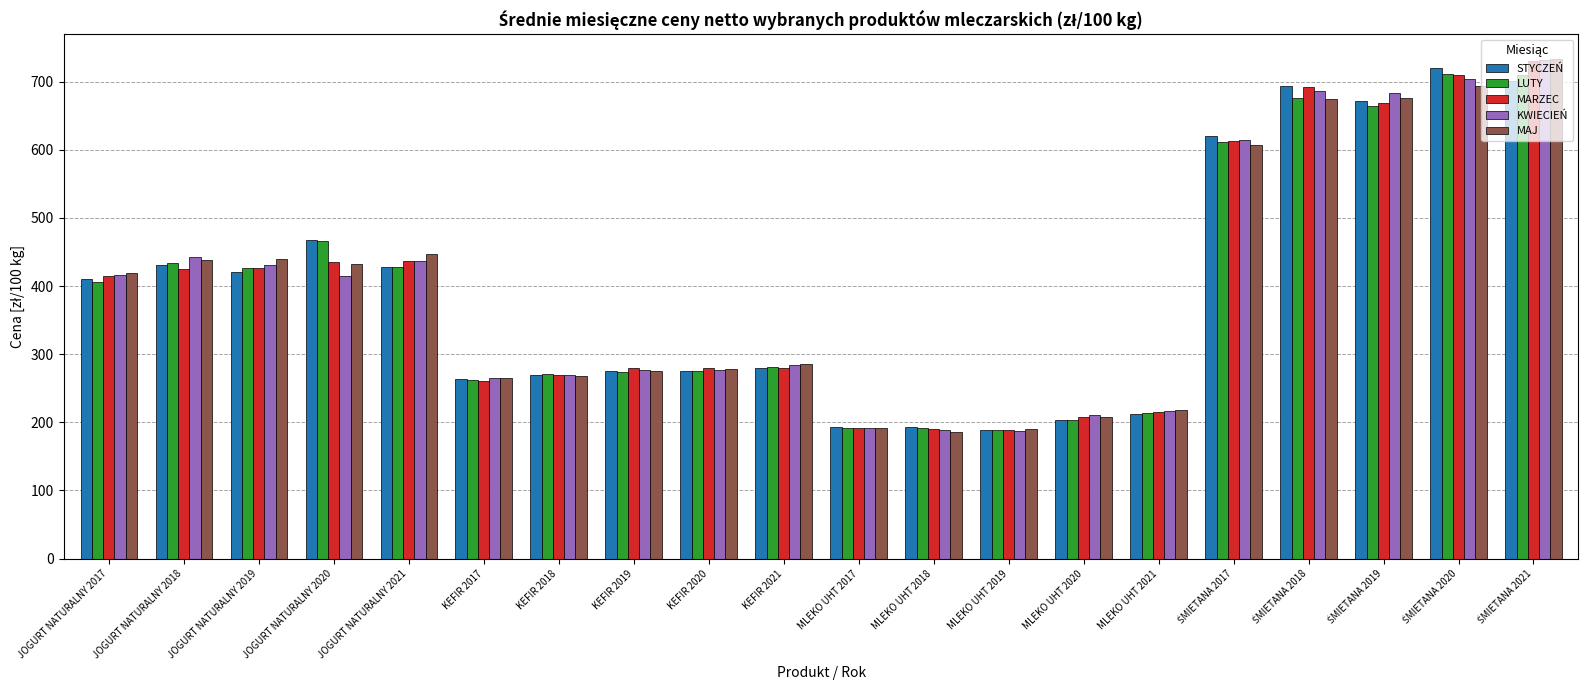

How many values in the KWIECIEŃ series exceed 414?

10